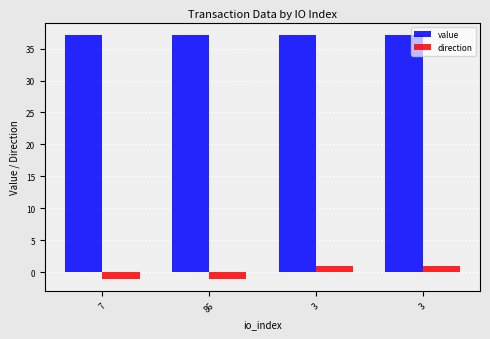

How many positive values does the direction series have?

2